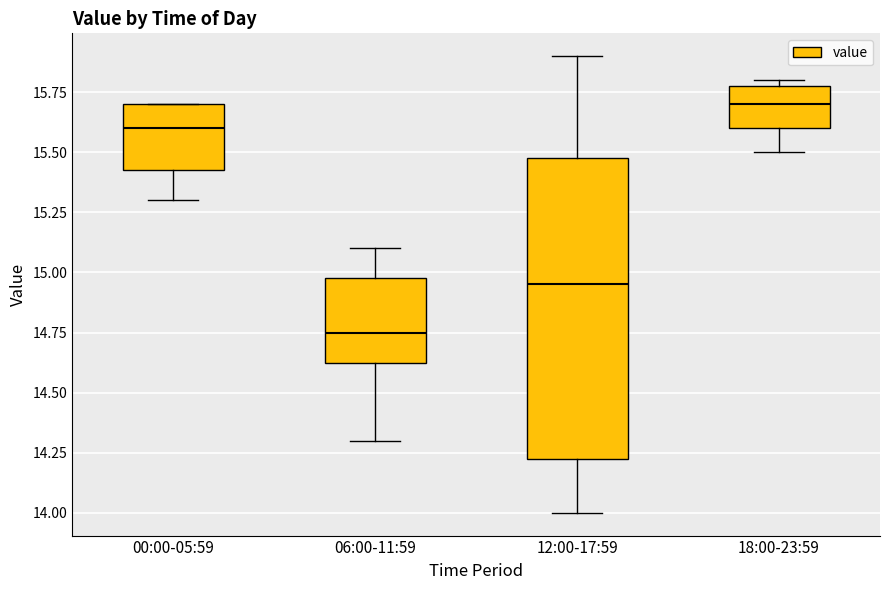

Reading left to right, read every box against the y-axis: the position of its median line, the range the box covers, and the ends of its whiskers. The values are not printed on the chart, so give them approximately, as read against the axis.

00:00-05:59: median 15.60, box 15.45 to 15.70, whiskers 15.30 to 15.70
06:00-11:59: median 14.75, box 14.65 to 15.00, whiskers 14.30 to 15.10
12:00-17:59: median 14.95, box 14.25 to 15.50, whiskers 14.00 to 15.90
18:00-23:59: median 15.70, box 15.60 to 15.80, whiskers 15.50 to 15.80 (just above the box's upper edge)